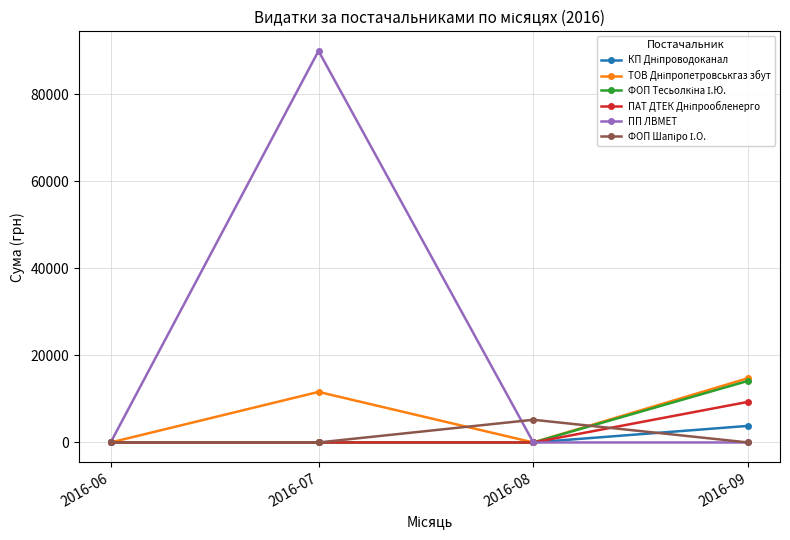

Which label corresponds to the largest value in the chart?

2016-07